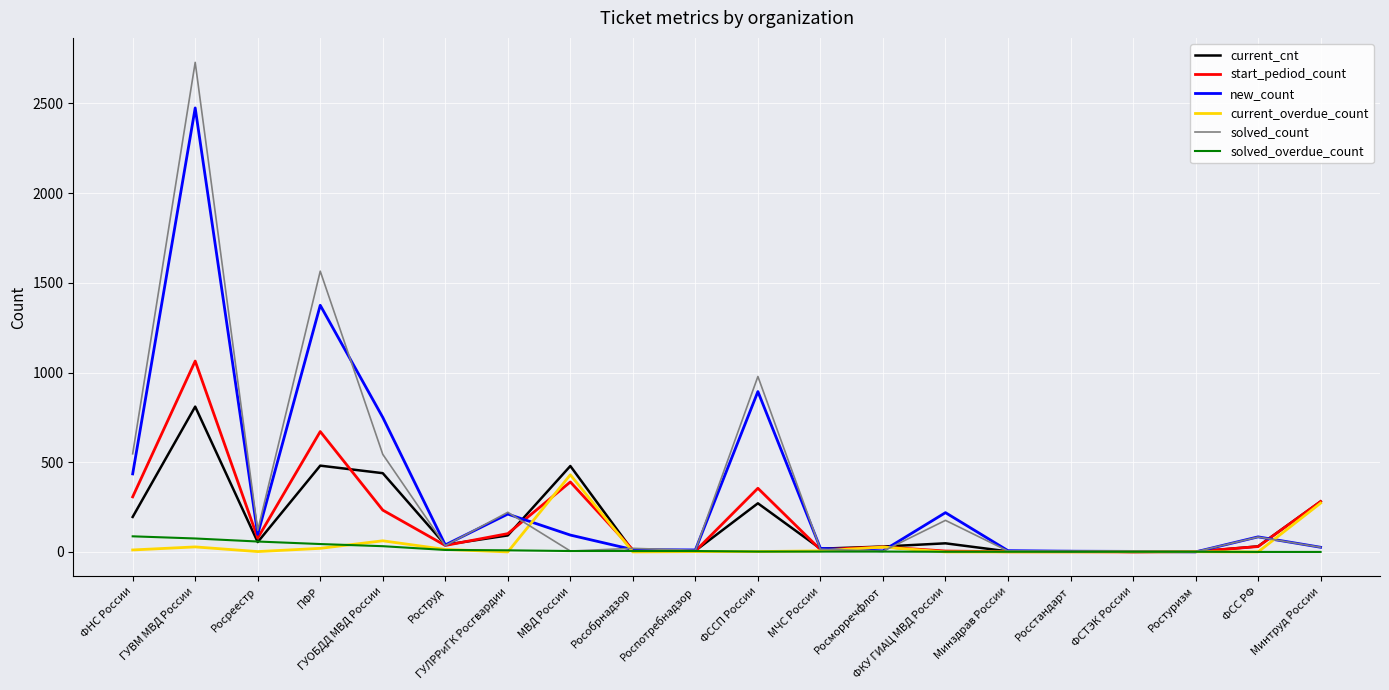

What are all the series names shown in the legend?

current_cnt, start_pediod_count, new_count, current_overdue_count, solved_count, solved_overdue_count